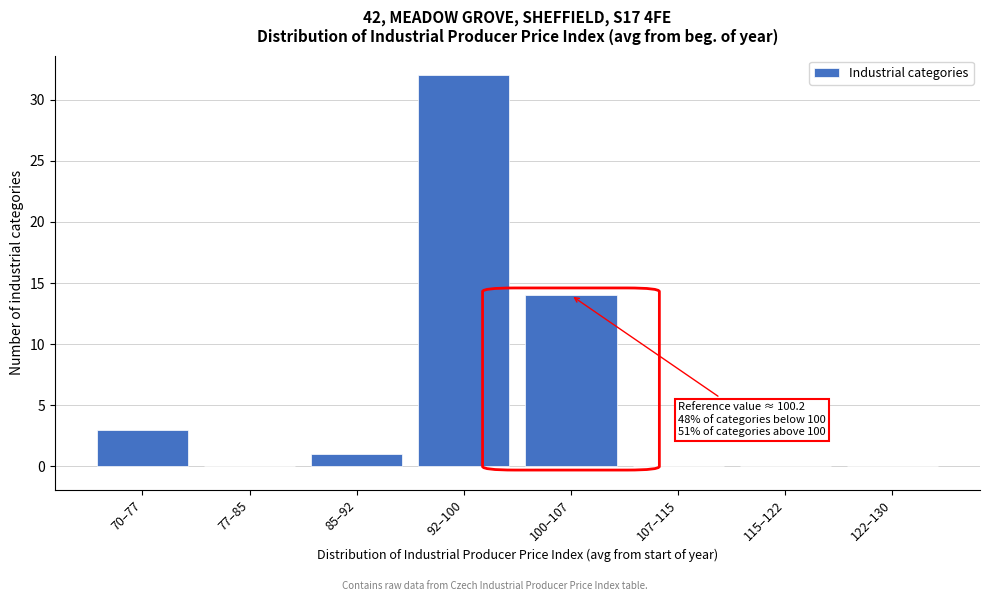

Reading right to left, transcribe all the data shown in this chart.

122–130=0	115–122=0	107–115=0	100–107=14	92–100=32	85–92=1	77–85=0	70–77=3